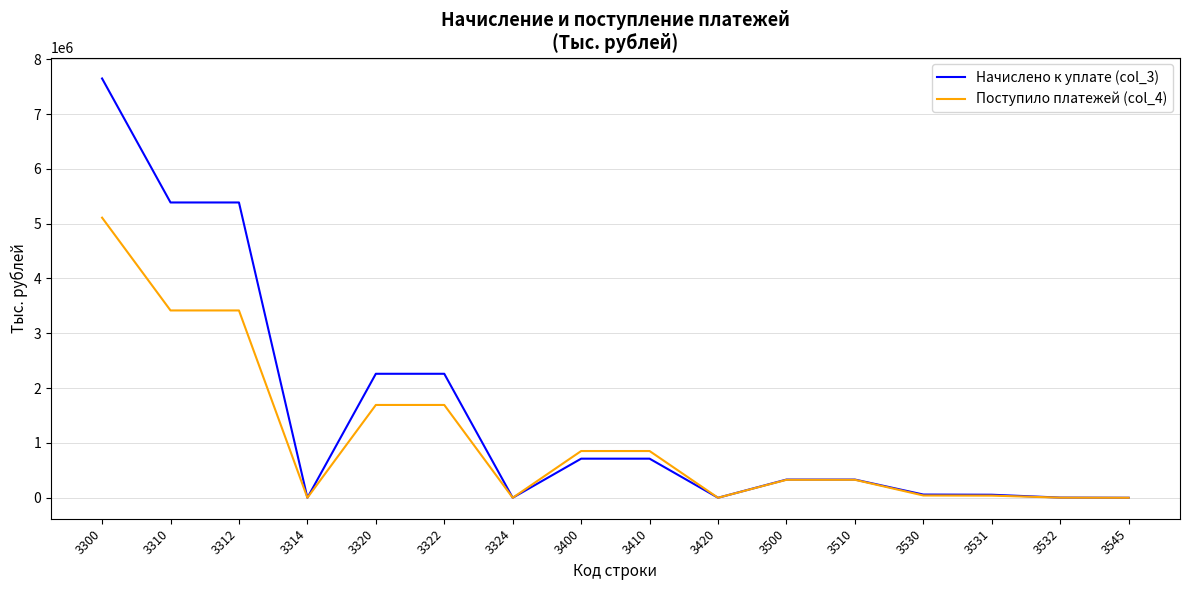

Is the value of Начислено к уплате (col_3) at 3314 greater than the value of Поступило платежей (col_4) at 3500?

No